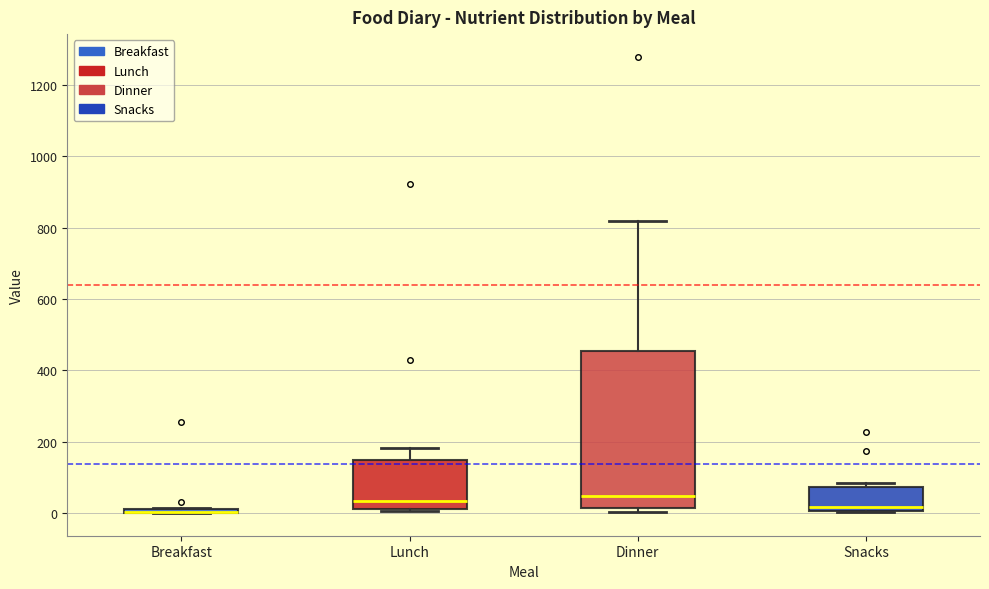

Where is the lower edge of the box for Breakfast on the y-axis? The values are not printed on the chart, so give them approximately, as read against the axis.

0